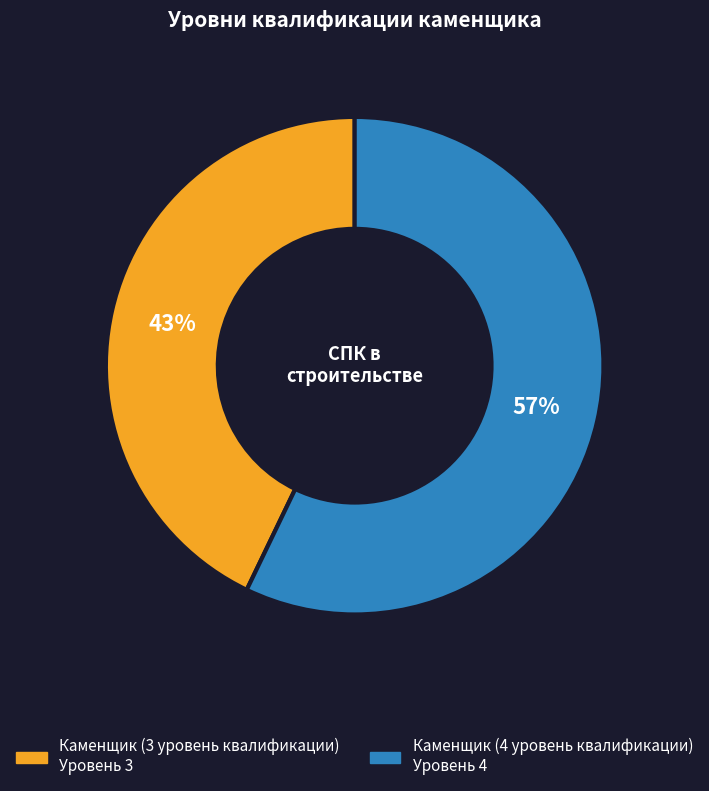

To the nearest percent, what is the difference between the largest and smallest slice percentages?

14%